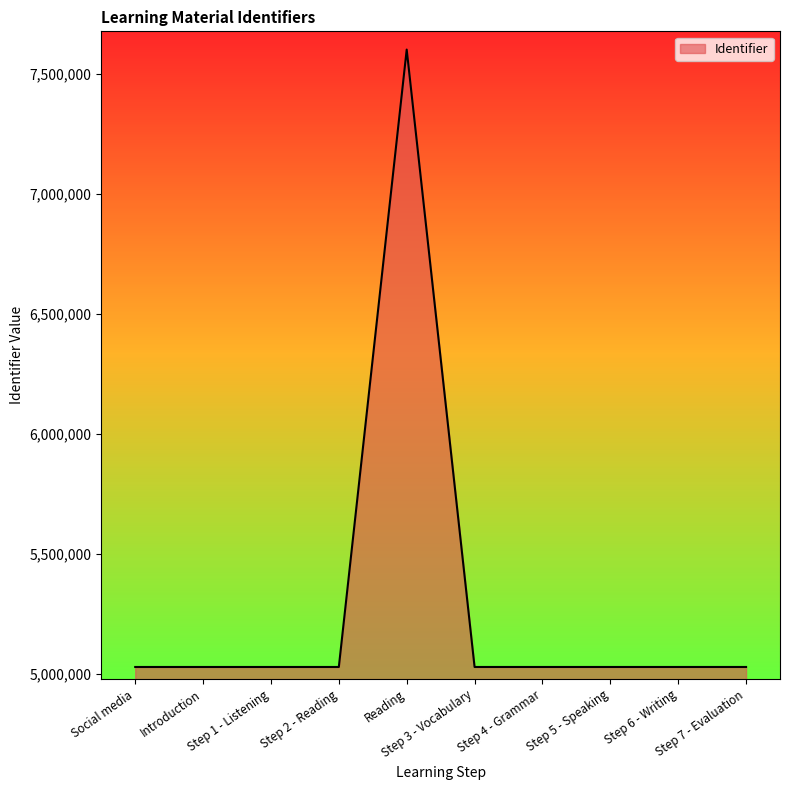

What position from the right is Reading?

6